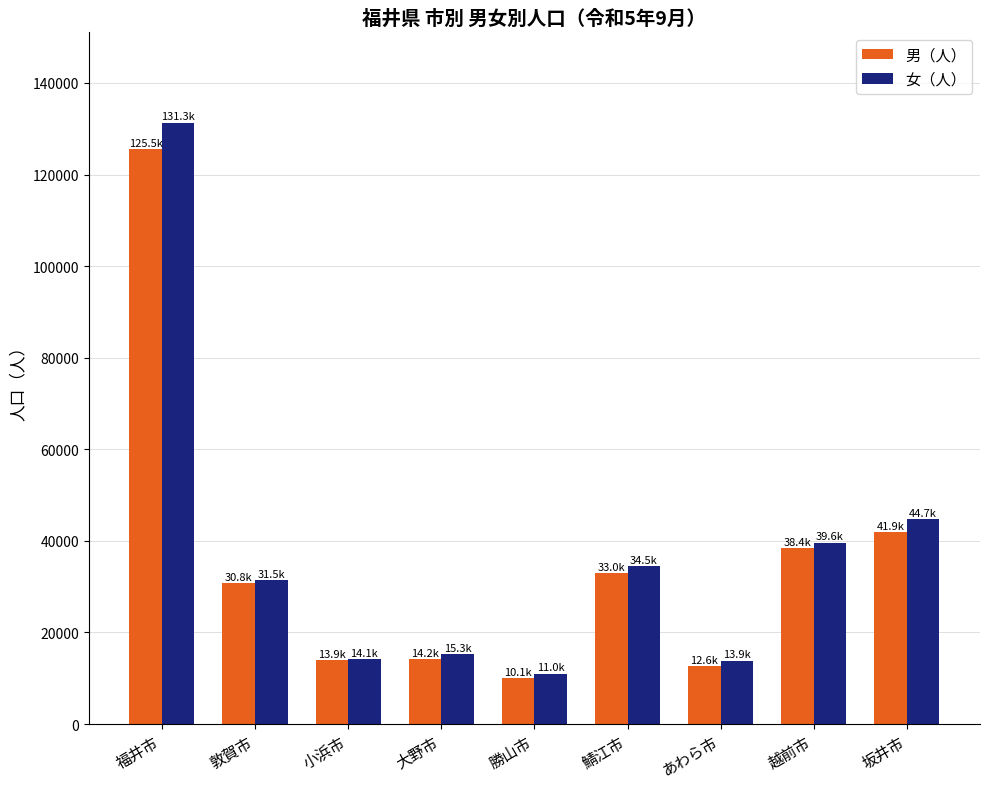

Where is 女（人） nearest to the value 71163?

坂井市